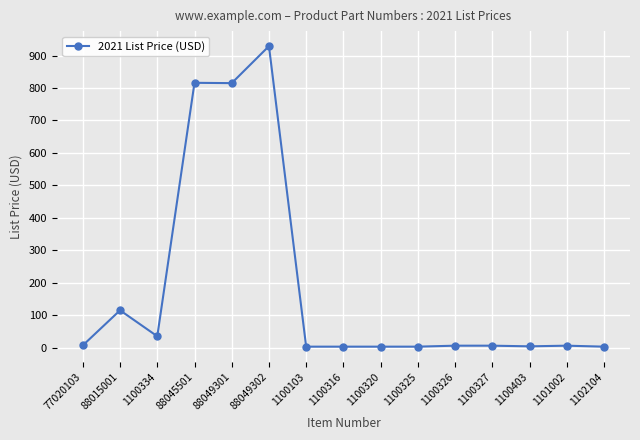

The value at 1100334 is 35. True or false?

True